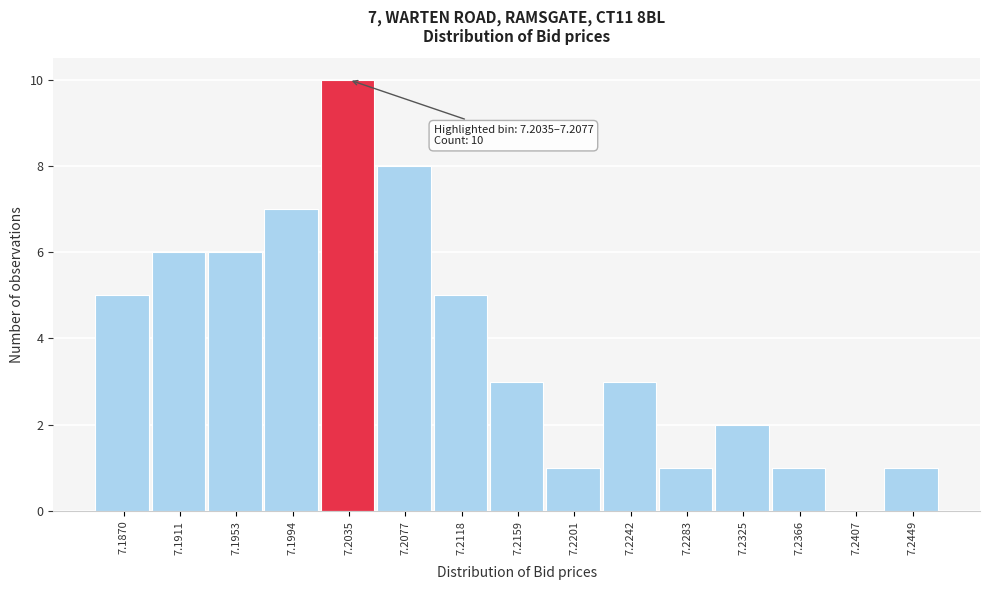

Reading left to right, transcribe all the data shown in this chart.

7.1870=5	7.1911=6	7.1953=6	7.1994=7	7.2035=10	7.2077=8	7.2118=5	7.2159=3	7.2201=1	7.2242=3	7.2283=1	7.2325=2	7.2366=1	7.2407=0	7.2449=1